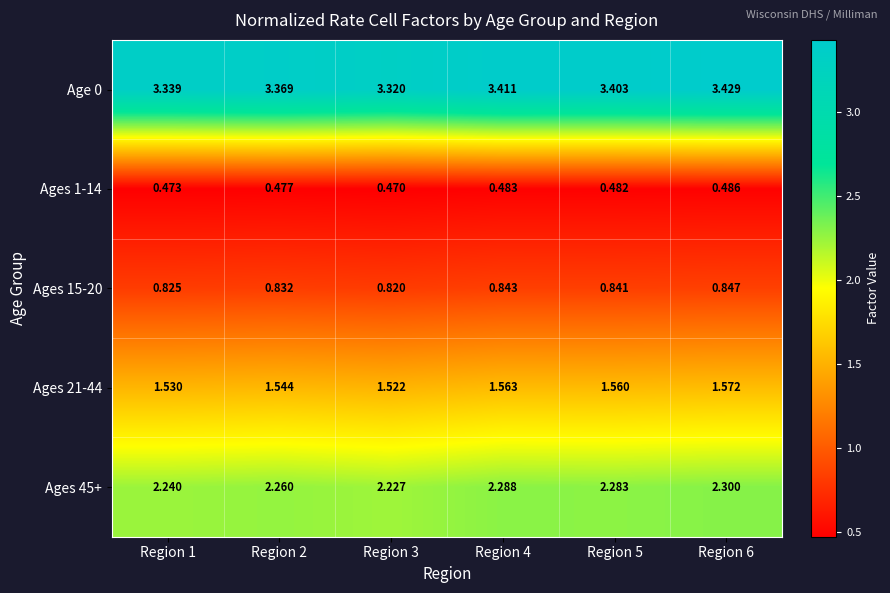

Which label corresponds to the smallest value in the chart?

Region 3